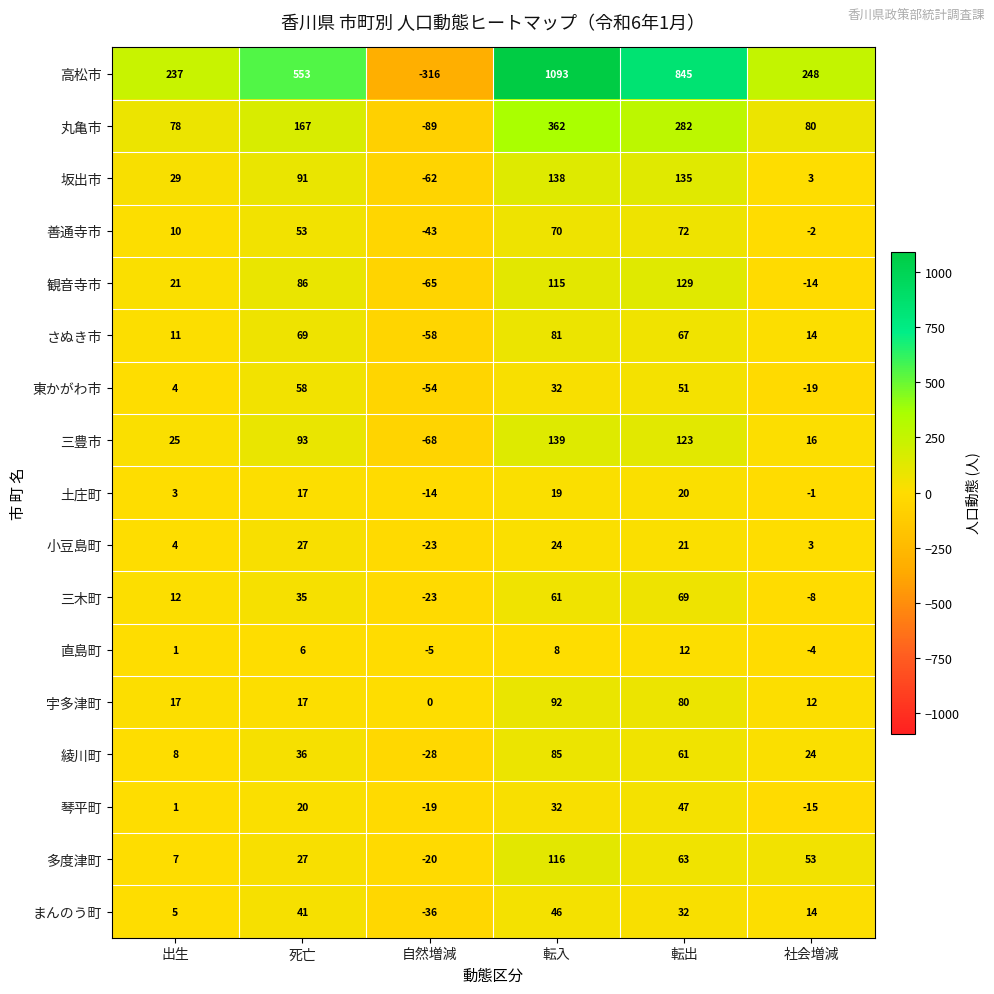

What is the spread (max minus min) of values at 死亡?

547